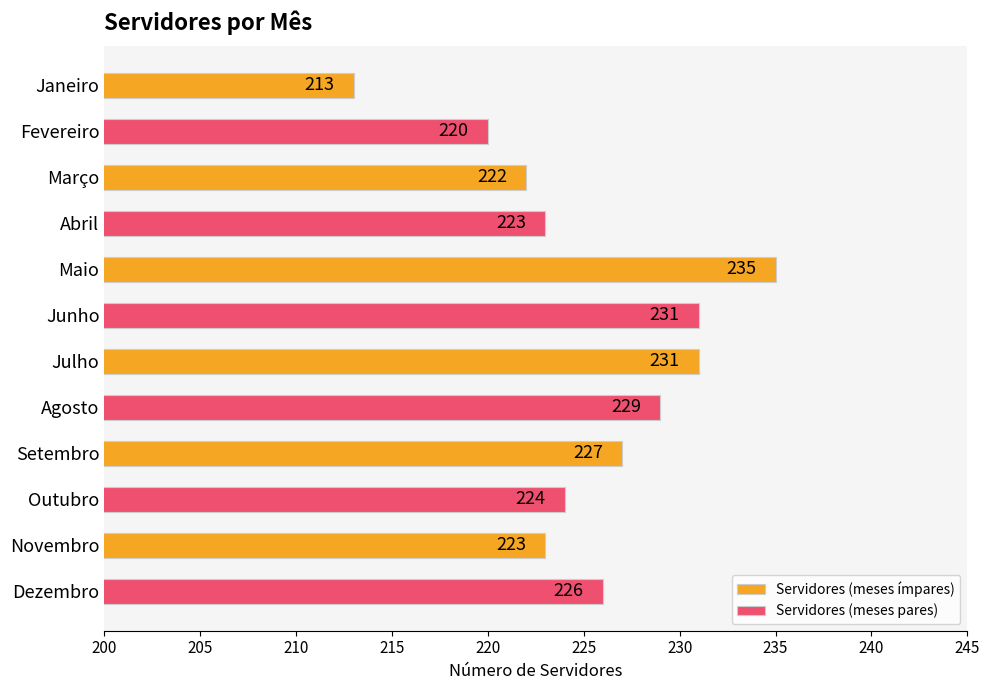

Rank the categories by Servidores (meses pares) value from highest to lowest.

Maio, Julho, Novembro, Setembro, Março, Janeiro